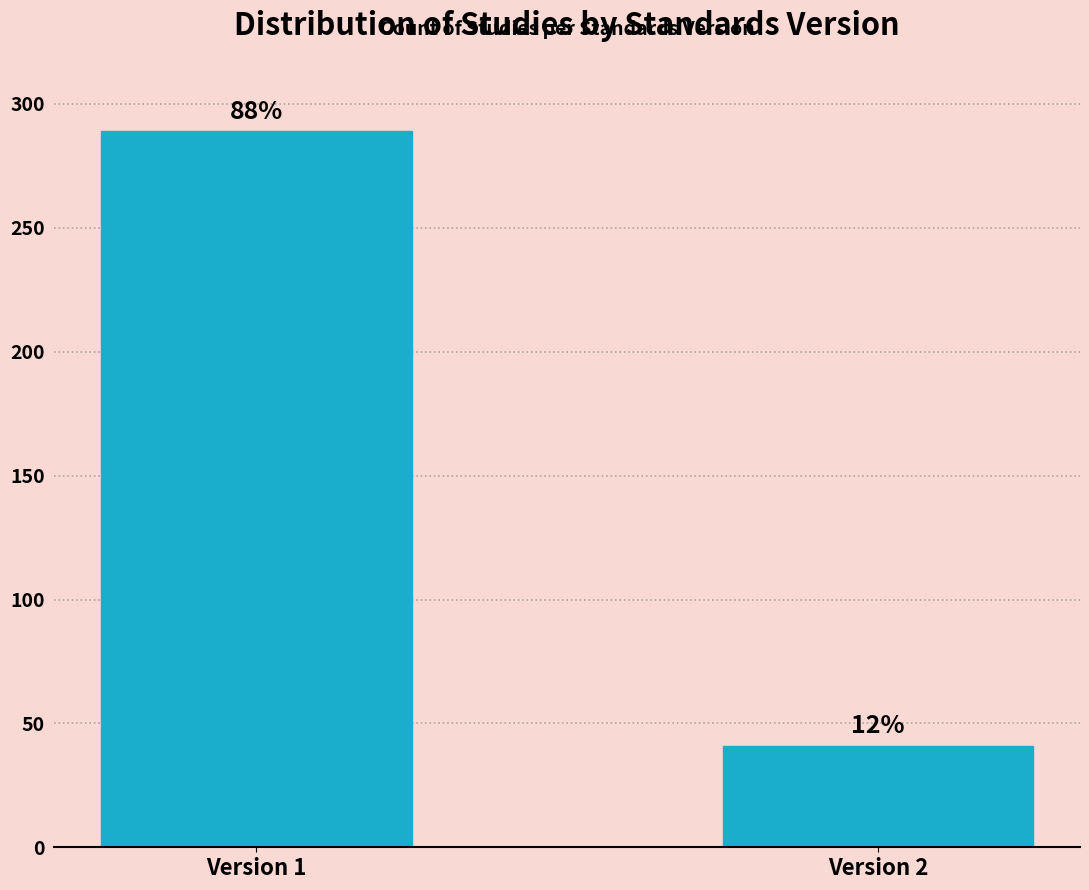

How many bars are there in total?

2